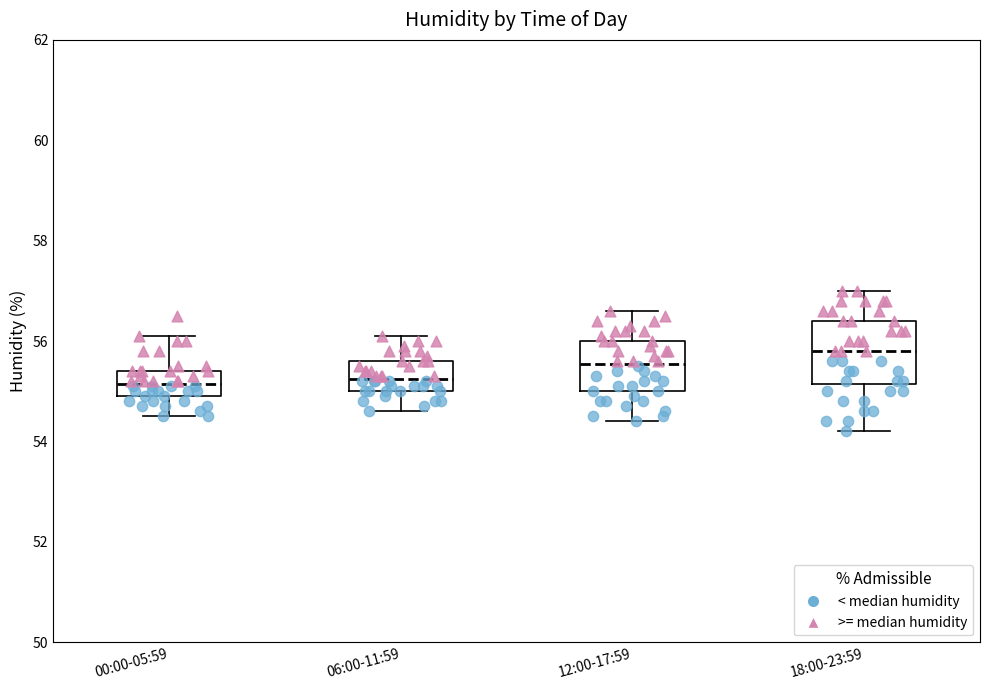

Where does the upper whisker of the box for 00:00-05:59 end on the y-axis? The values are not printed on the chart, so give them approximately, as read against the axis.

56.2